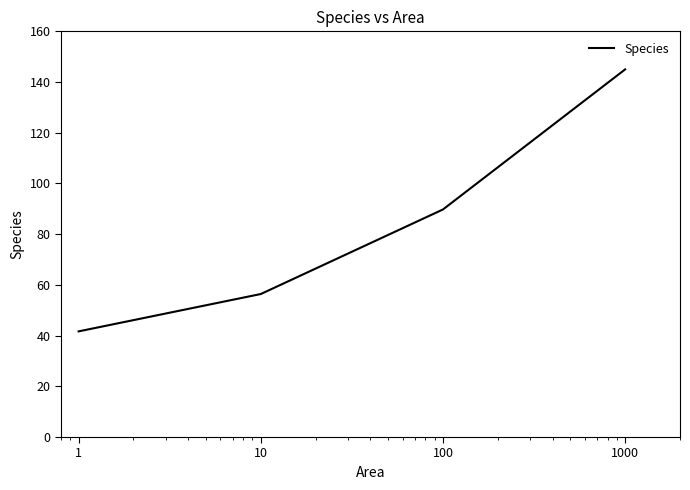

How many values are below 89?

2